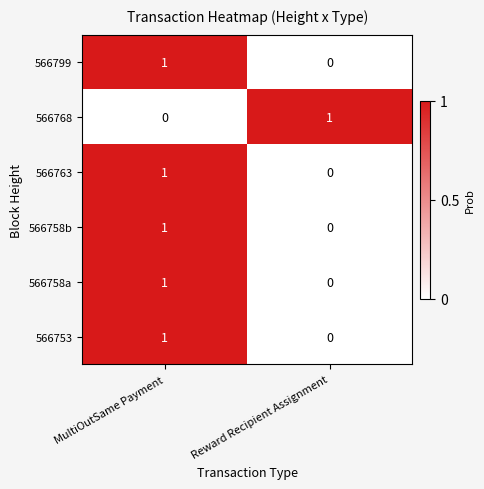

At which category is the sum across all series the highest?

MultiOutSame Payment